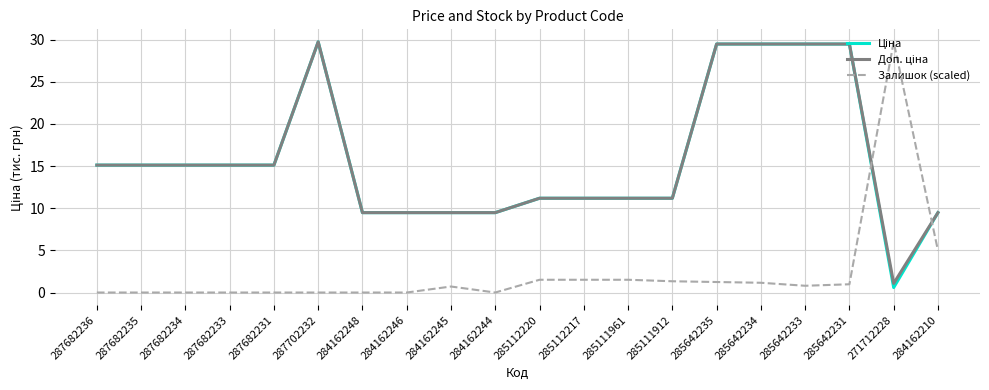

True or false: Залишок (scaled) has a value of 0.0 at 287702232.

True